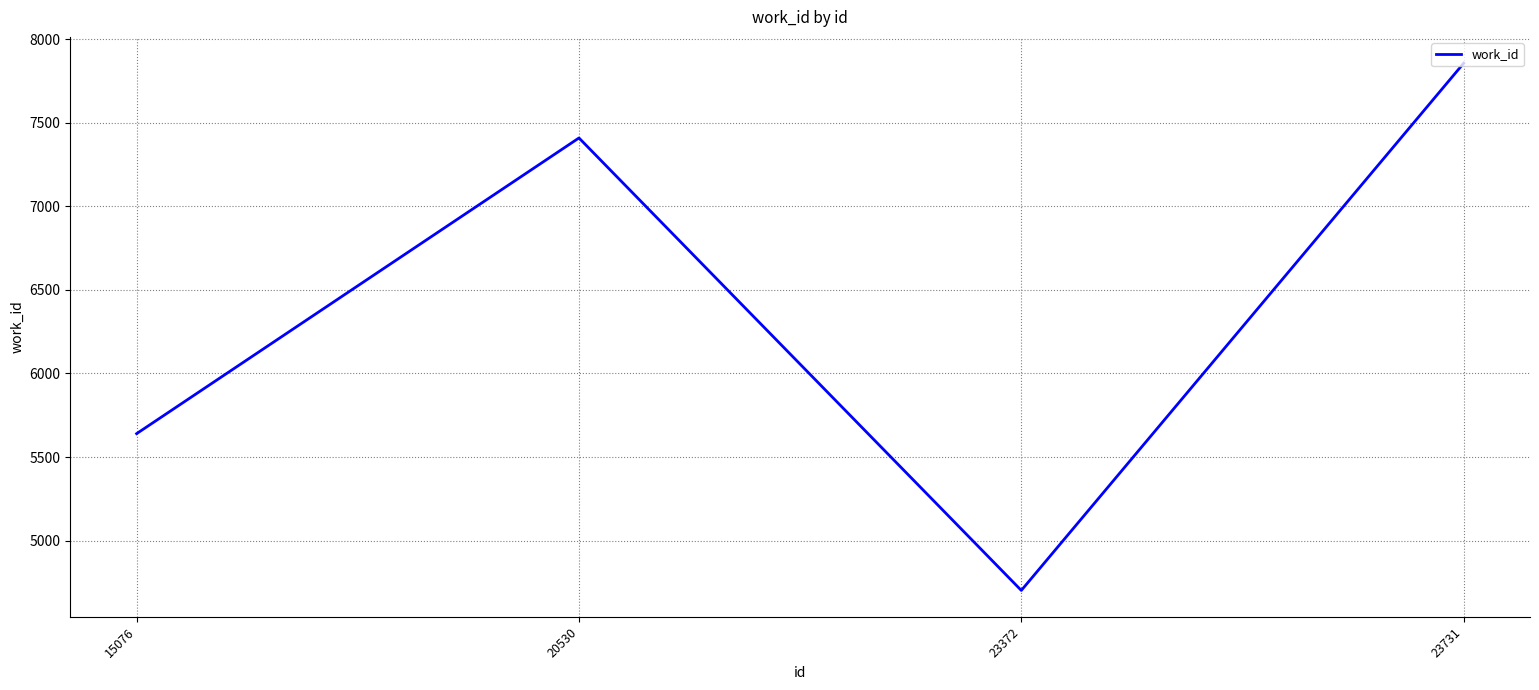

How many series are shown in this chart?

1